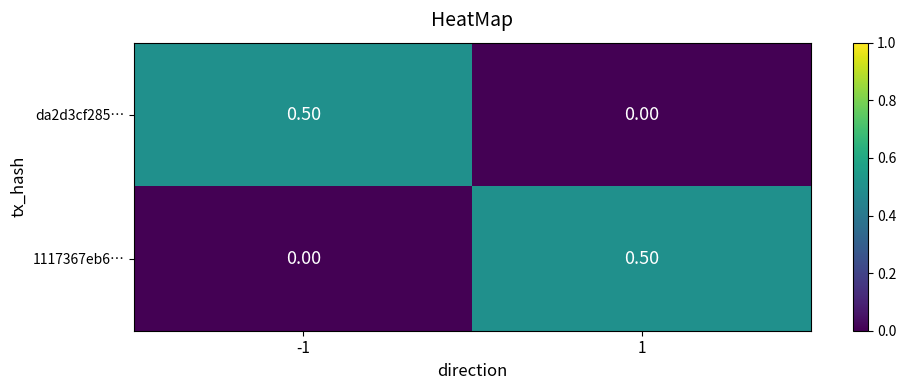

What is the difference between the 1117367eb6… values at 1 and -1?

0.5